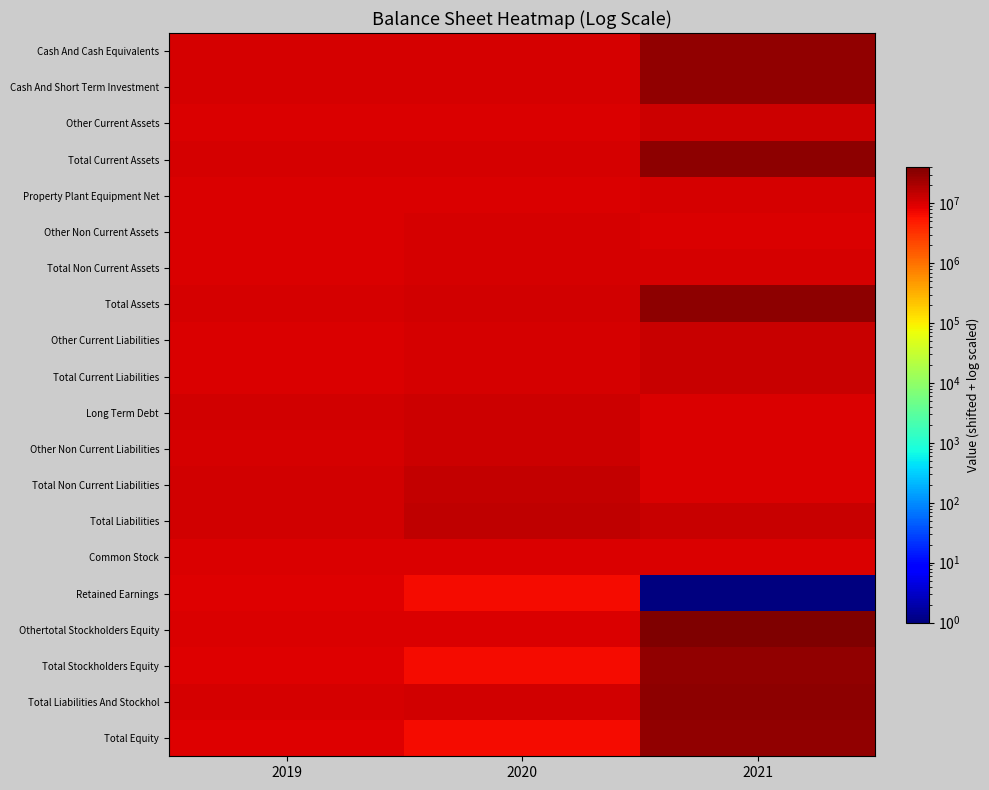

What is the smallest value displayed?

1